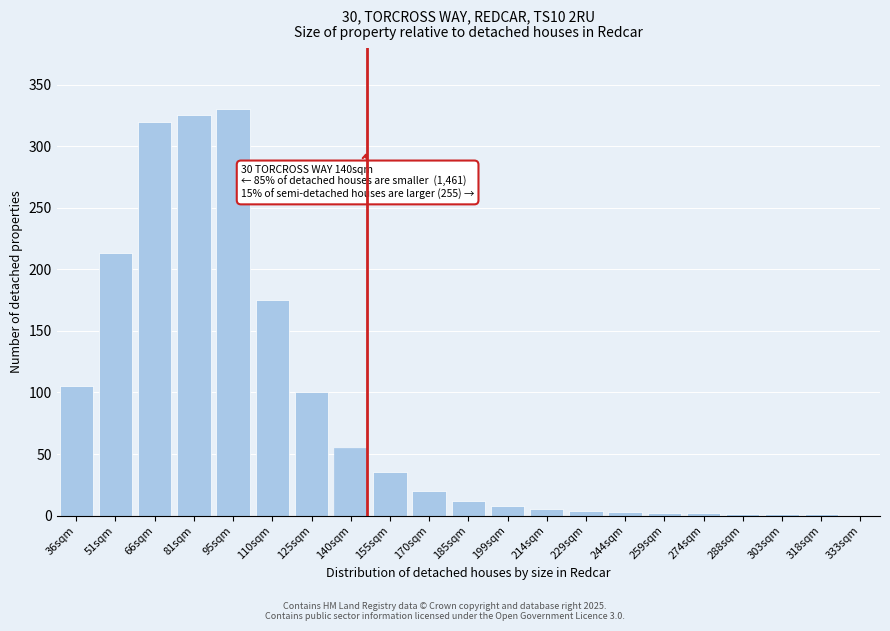

The value at 185sqm is 12. True or false?

True